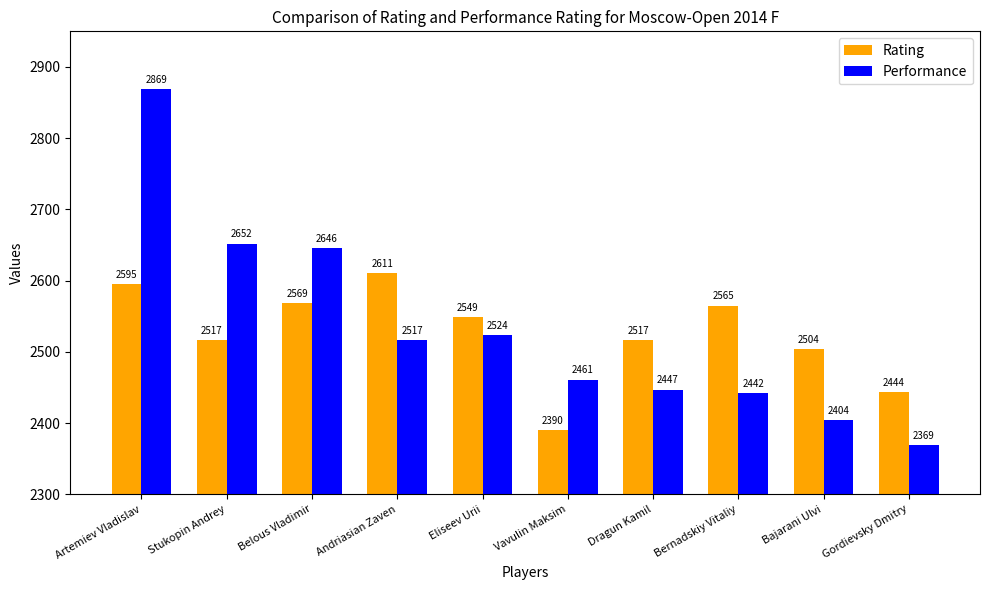

Read the Performance value at Artemiev Vladislav, to the nearest 100.

2900